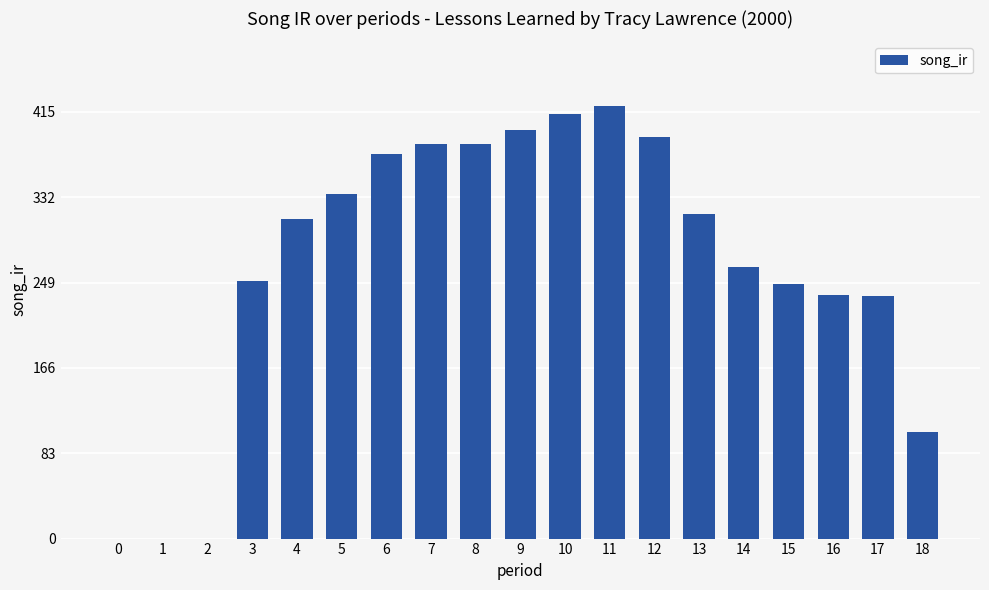

Are the bars grouped side by side (vs. stacked)?

No